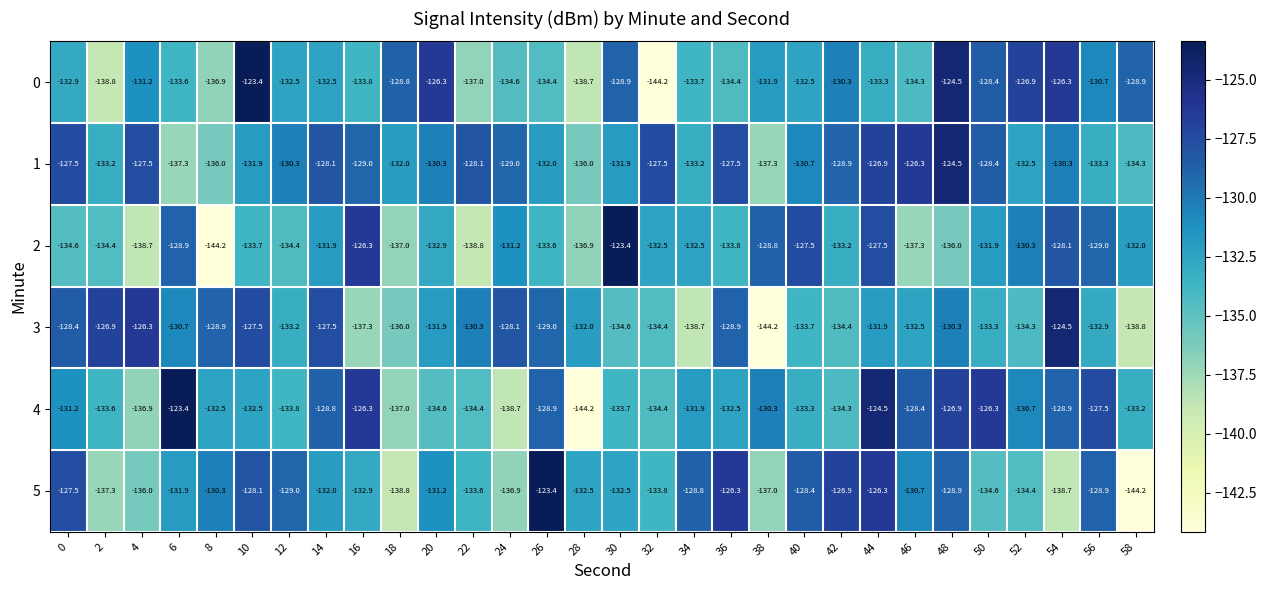

Which series has the largest total across all categories?

1